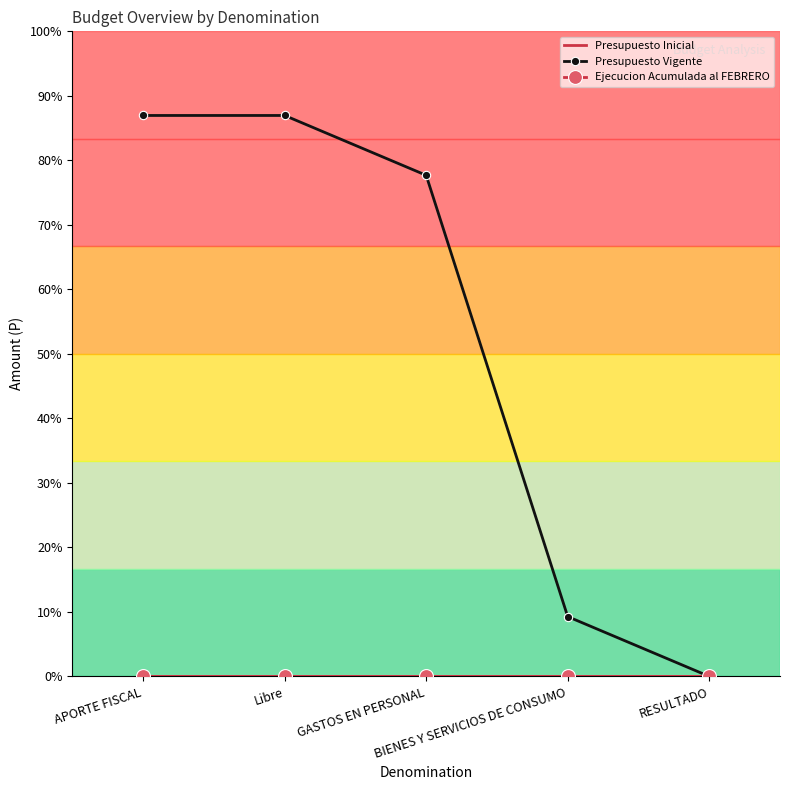

At how many categories does at least one series exceed 2185490?

3